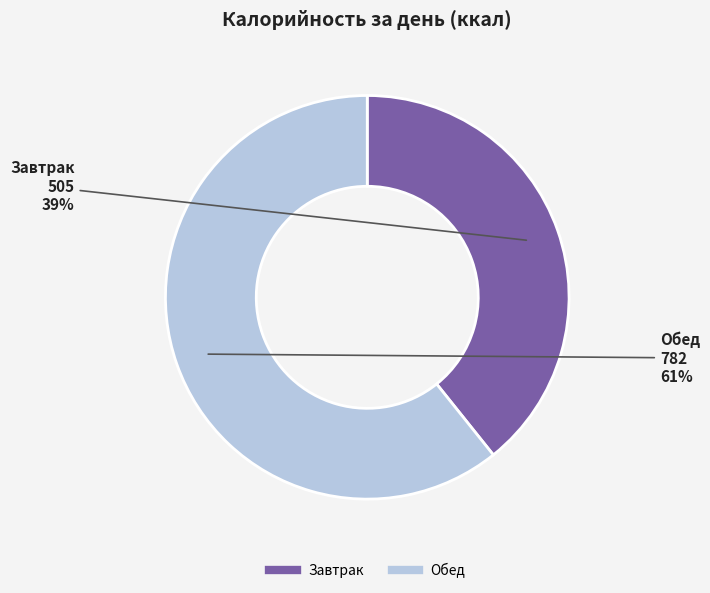

Combined, do Завтрак and Обед account for over 50%?

Yes